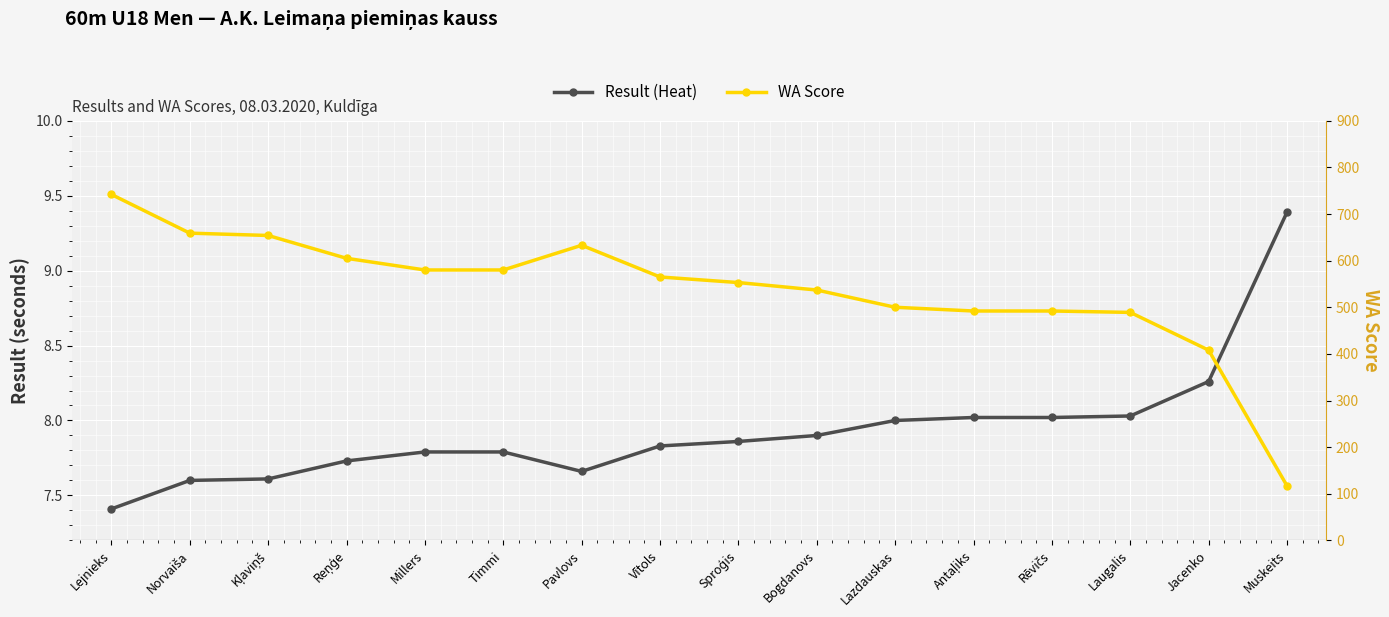

Is this an area chart (filled region under the line)?

No